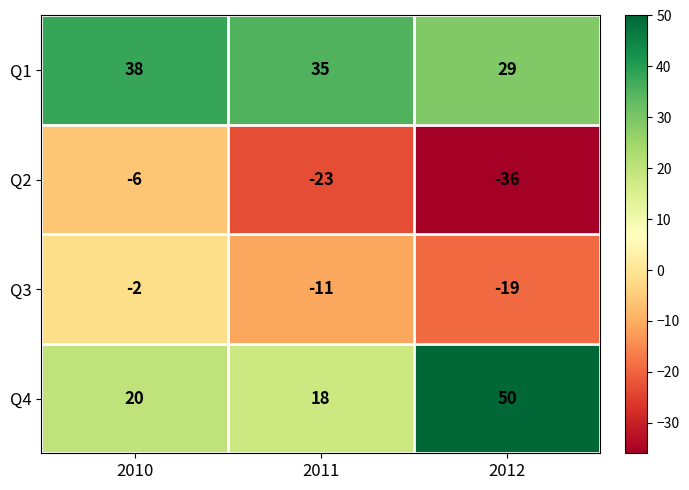

How many data points does each series have?

3